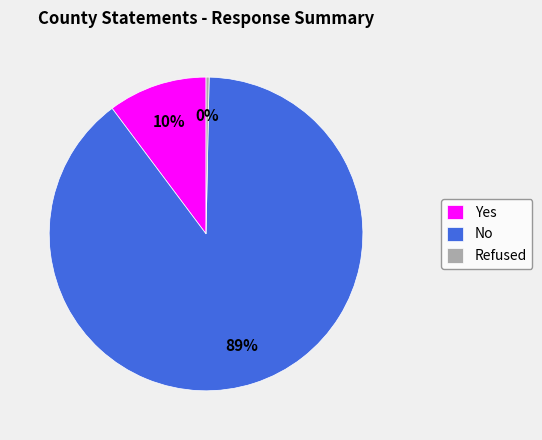

Combined, do Refused and No account for over 50%?

Yes